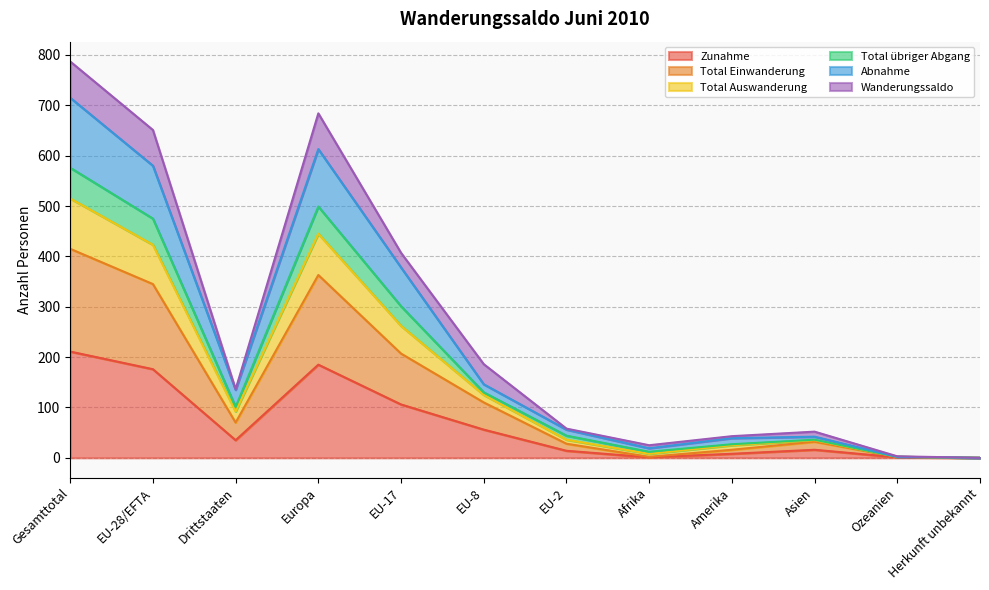

What is the greatest value displayed?

787